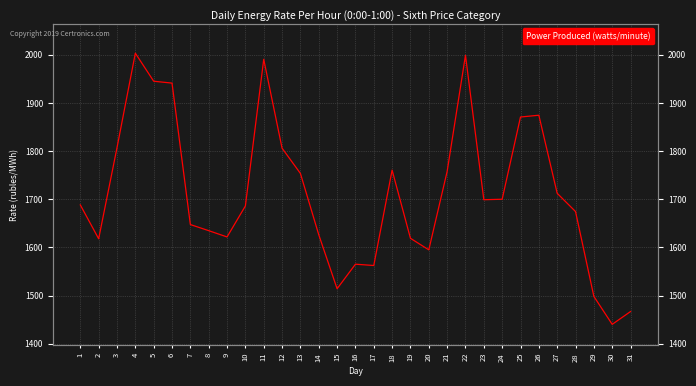

What is the difference between the values at 10 and 28?

11.6